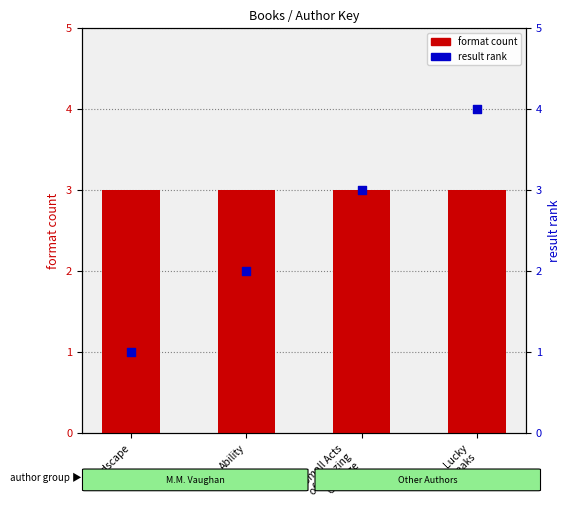

What are all the series names shown in the legend?

format count, result rank